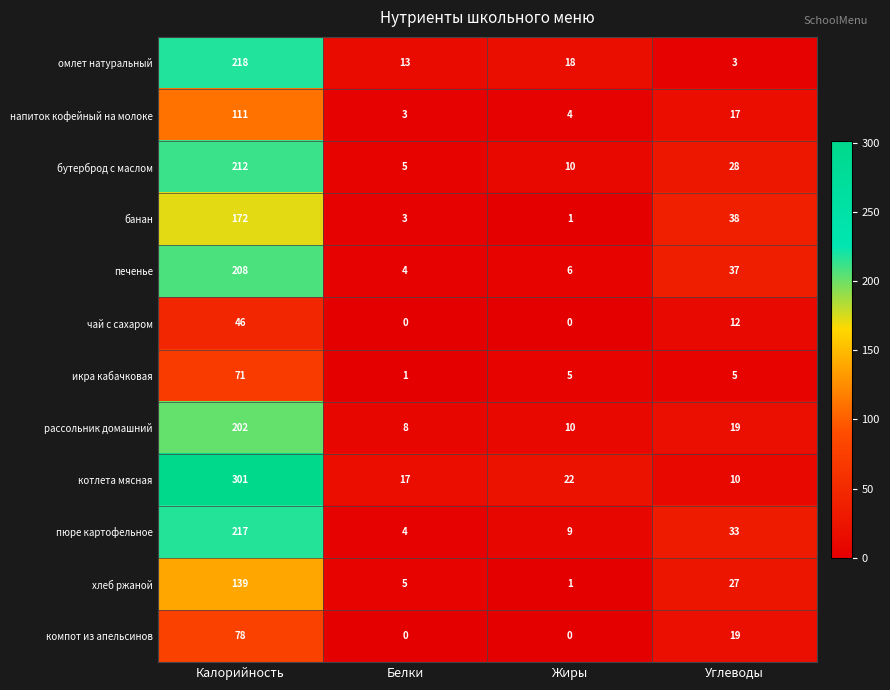

List the labels in order of напиток кофейный на молоке value, largest first.

Калорийность, Углеводы, Жиры, Белки